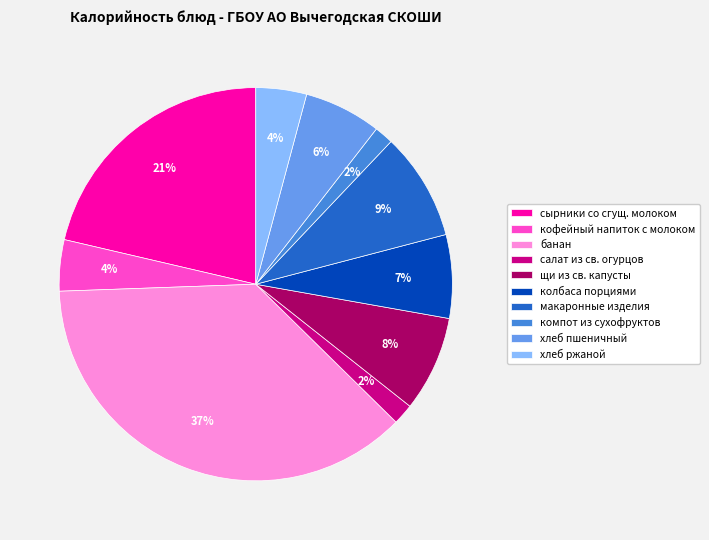

To the nearest percent, what is the combined percentage of макаронные изделия and банан?

46%